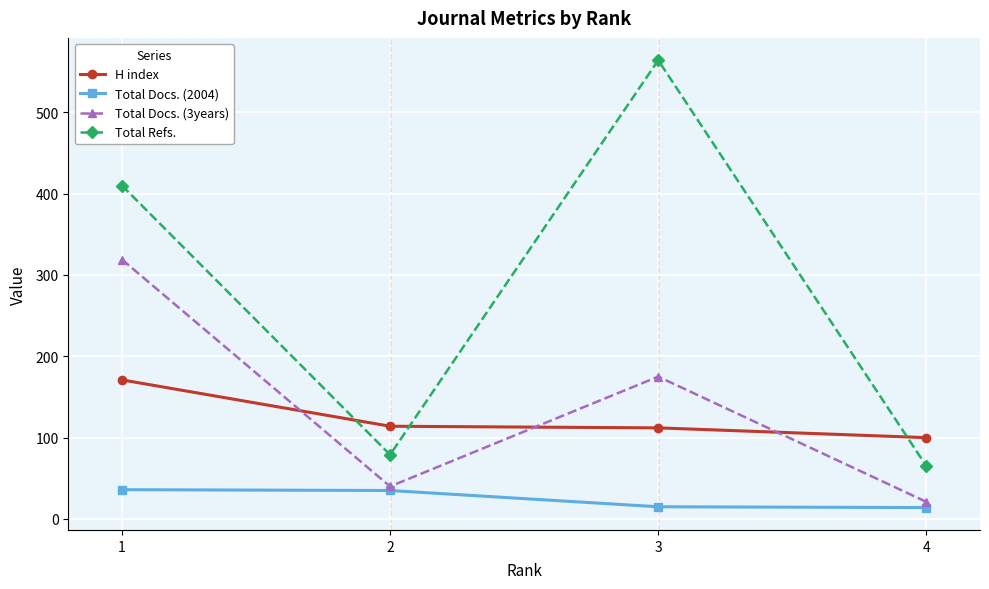

At how many categories does at least one series exceed 358?

2